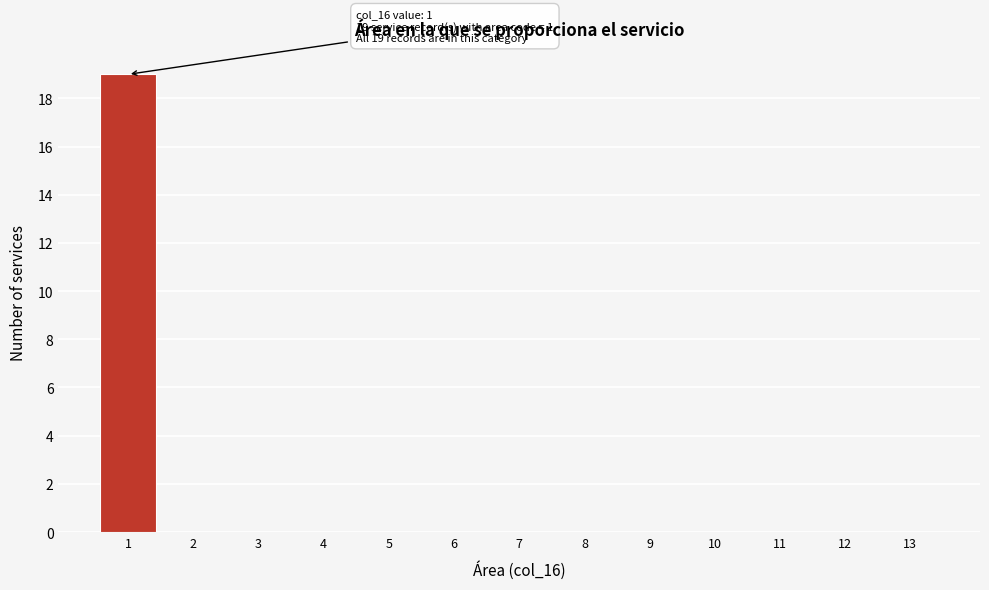

Over which range of the x-axis is the bar tallest?

0.5 to 1.5